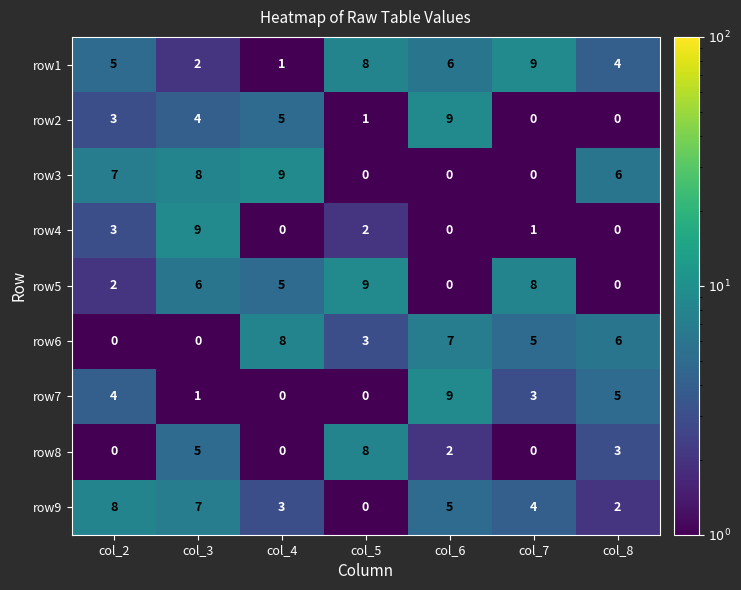

What is the average value of the row3 series?

4